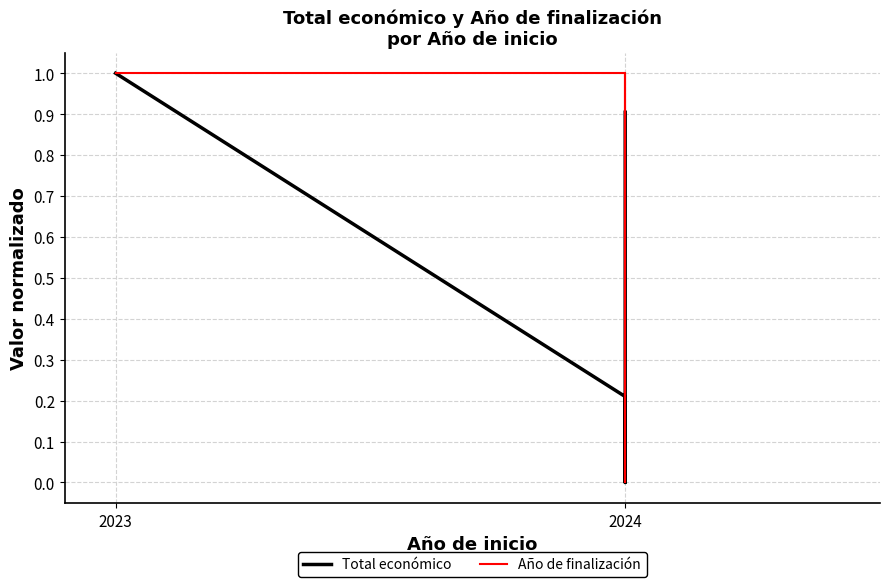

List the series in order of their peak value, highest first.

Total económico, Año de finalización